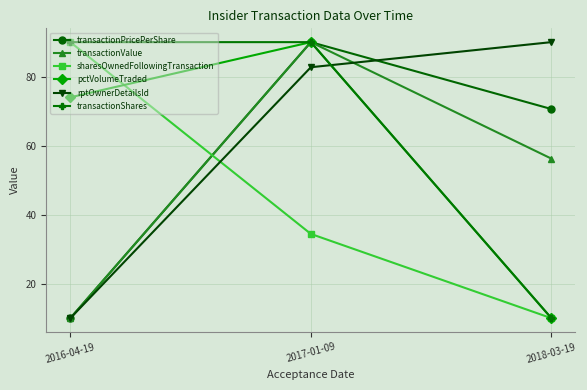

What is the sum of all transactionValue values?

156.2